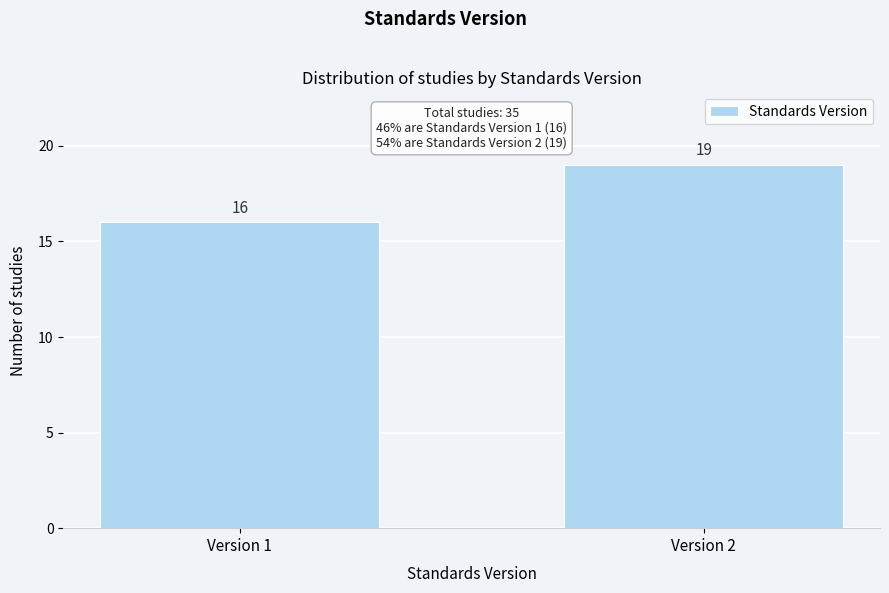

Reading right to left, extract all data points from this chart.

19	16